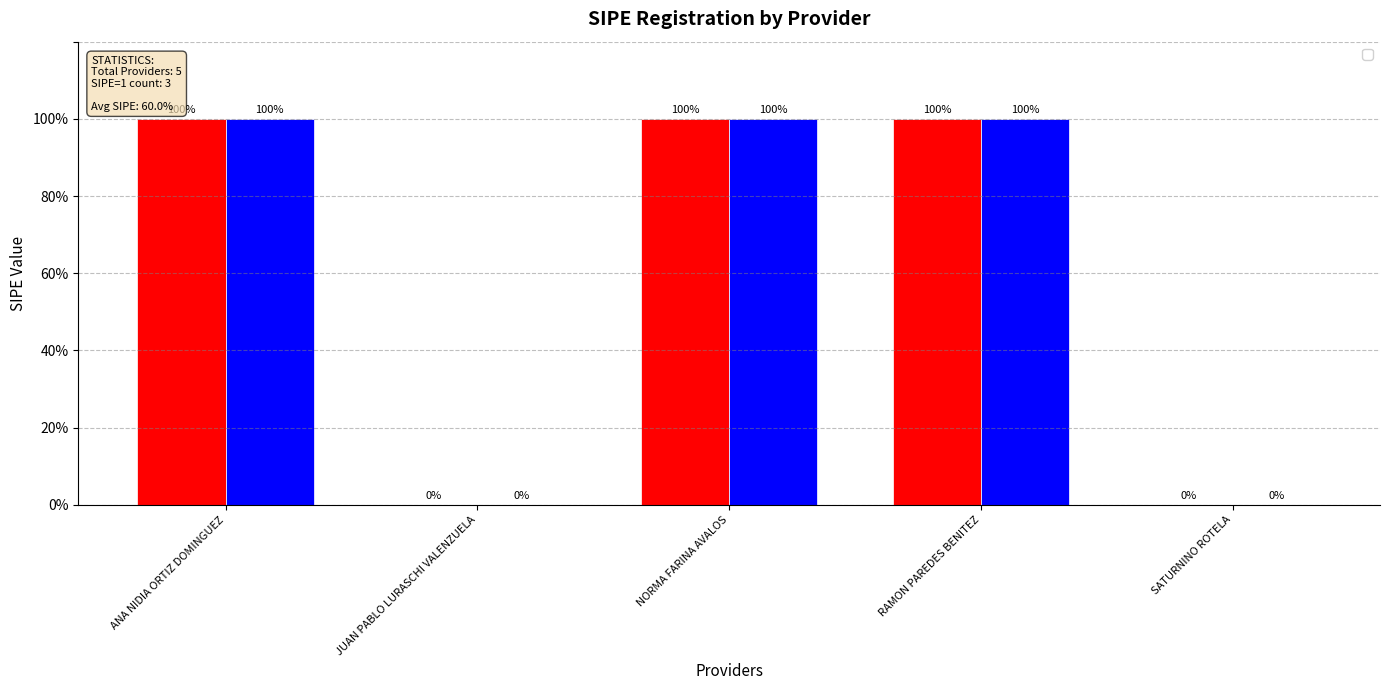

How many values are between 0 and 1?

5